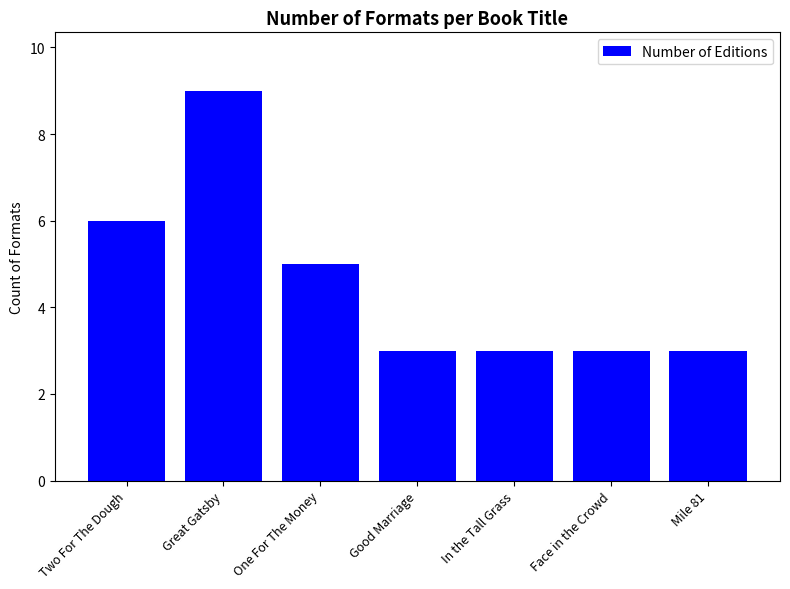

Which has a higher value, Two For The Dough or Mile 81?

Two For The Dough